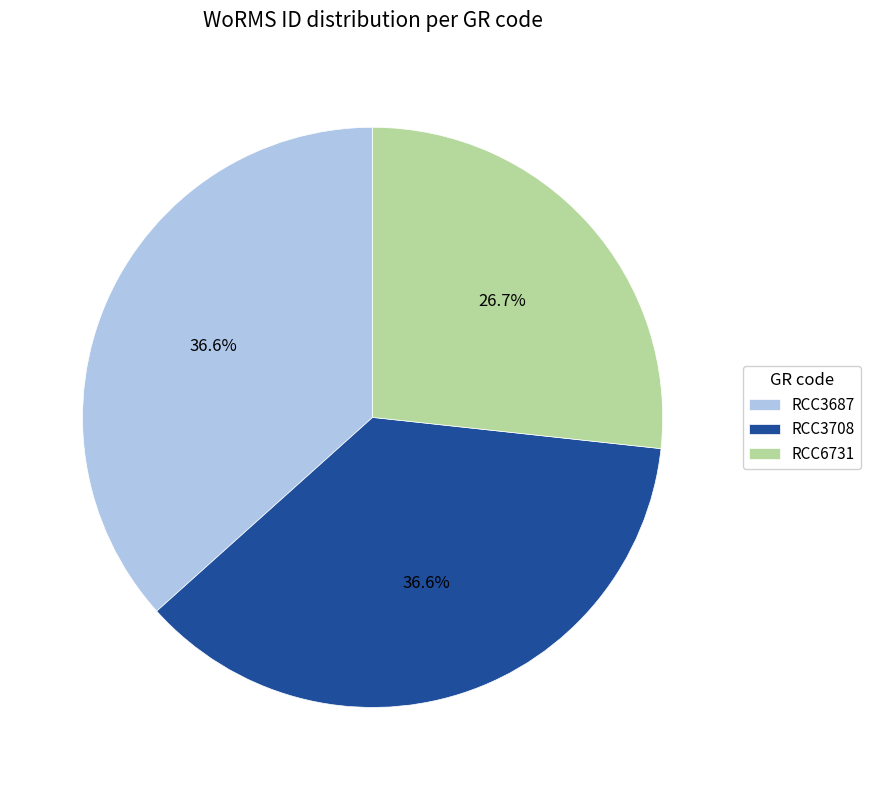

Which category has the smallest portion of the pie?

RCC6731